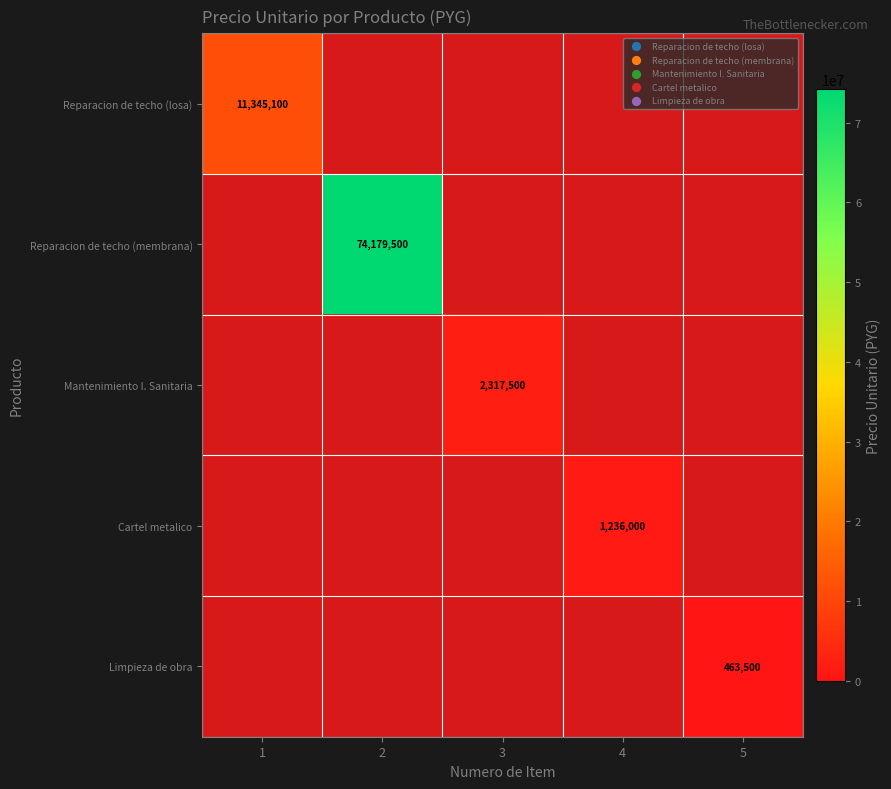

True or false: Reparacion de techo (losa) has a value of 6251920 at 1.

False